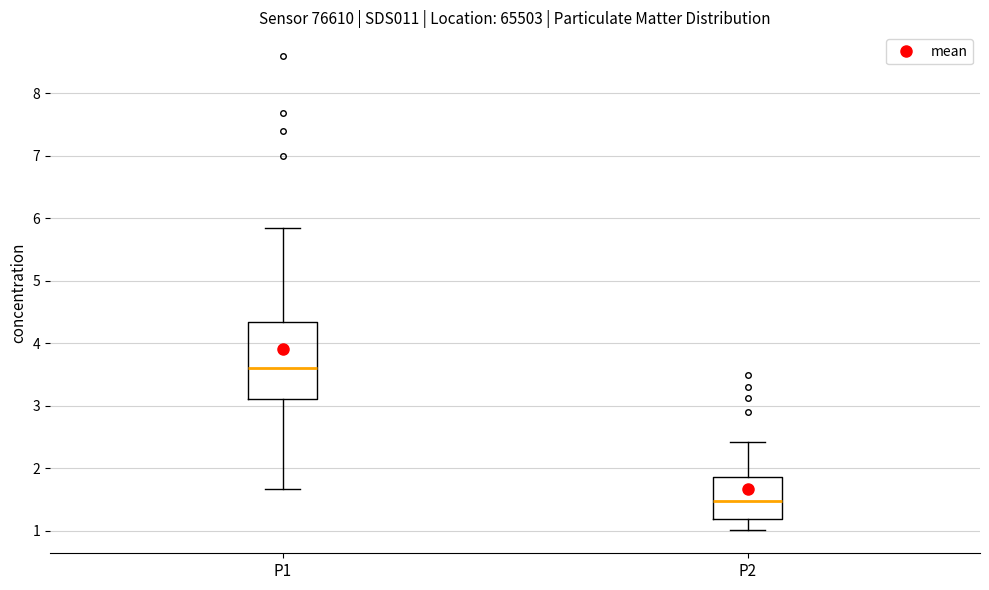

Comparing the boxes themselves (not the whiskers), which one is the tallest?

P1